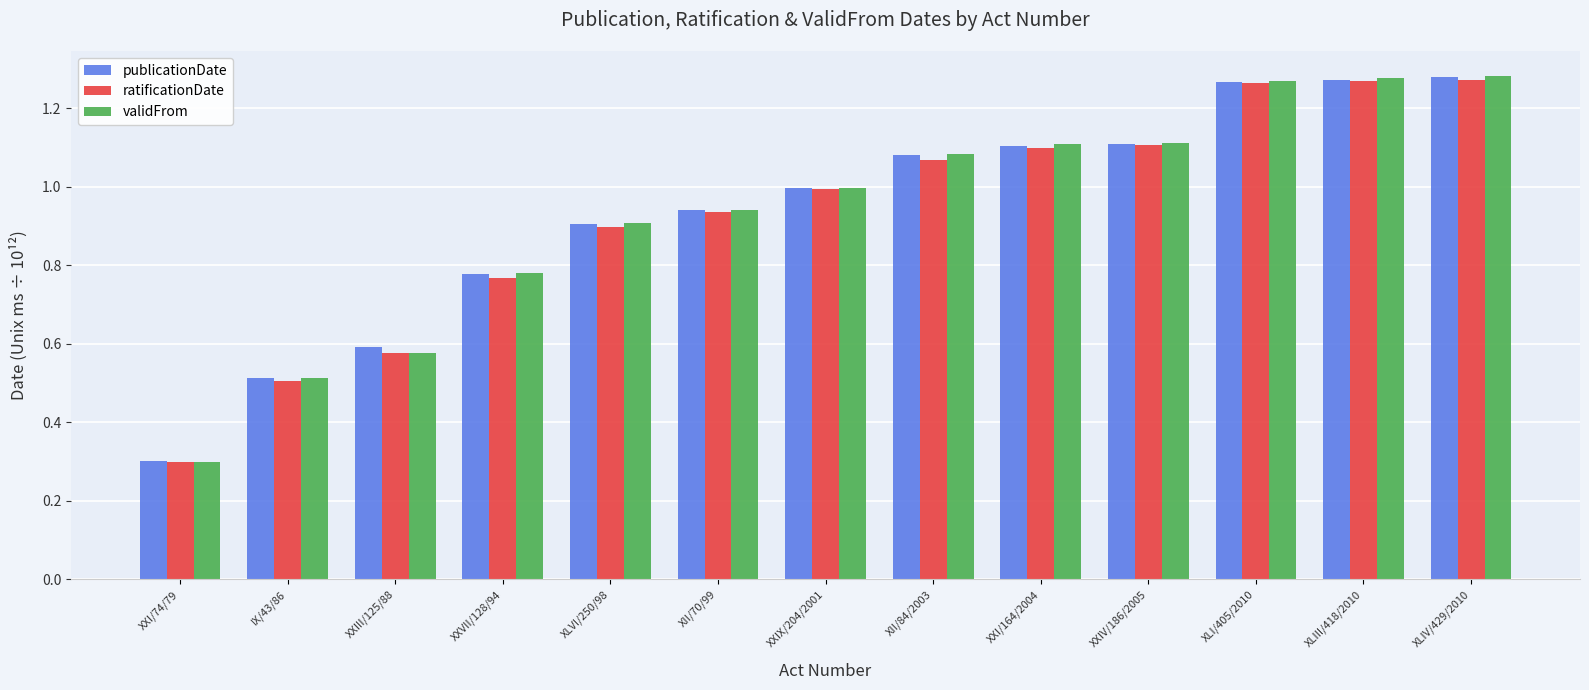

What is the total value across all series at XXIII/125/88?

1.7